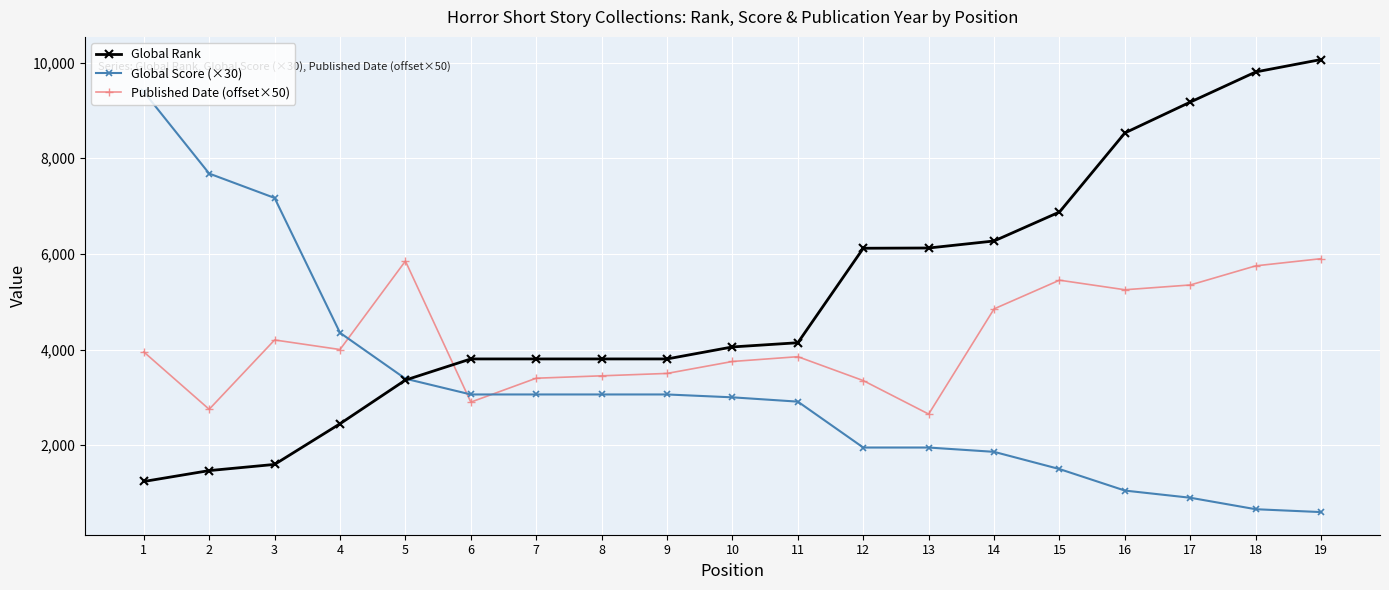

True or false: Published Date (offset×50) has more than 1 points higher than both neighbors.

True